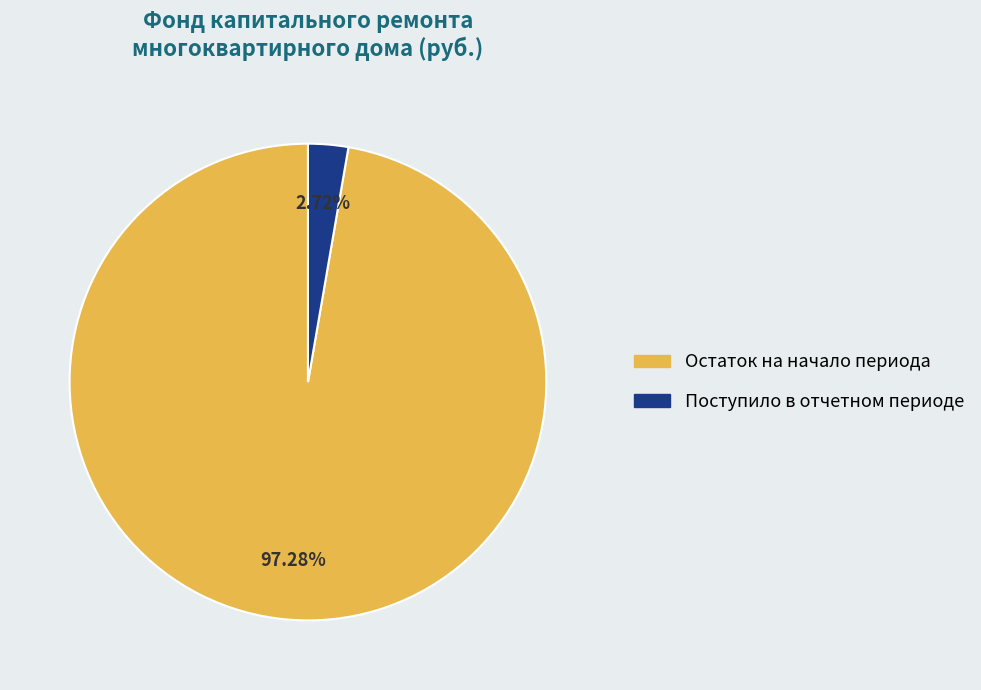

Is there a majority slice in this chart?

Yes